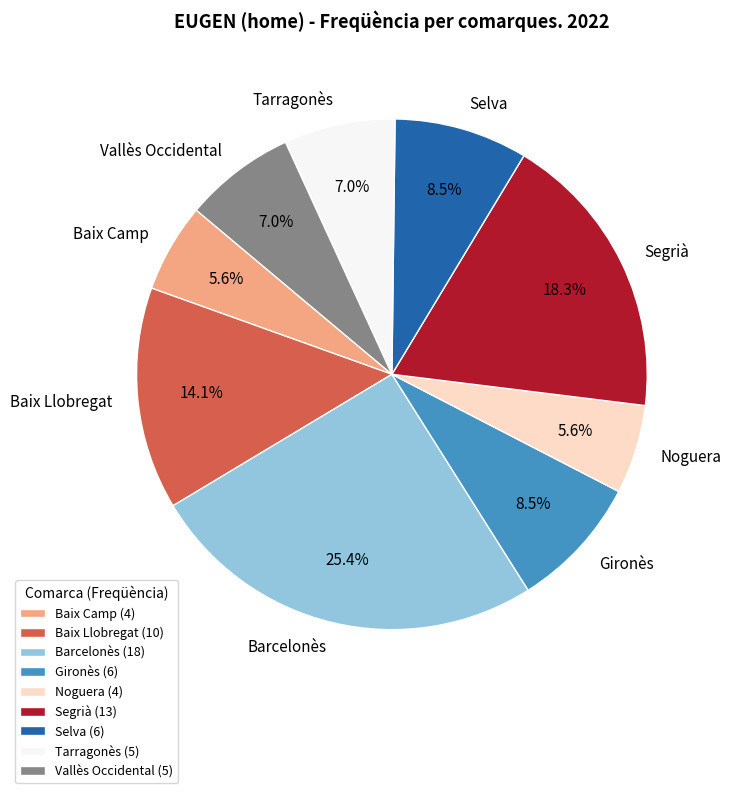

Do Baix Camp and Selva together represent more than half of the pie?

No